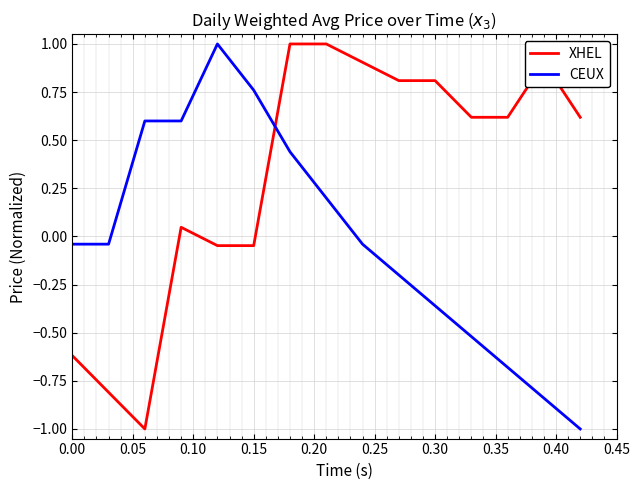

What is the minimum value shown in the chart?

-1.0